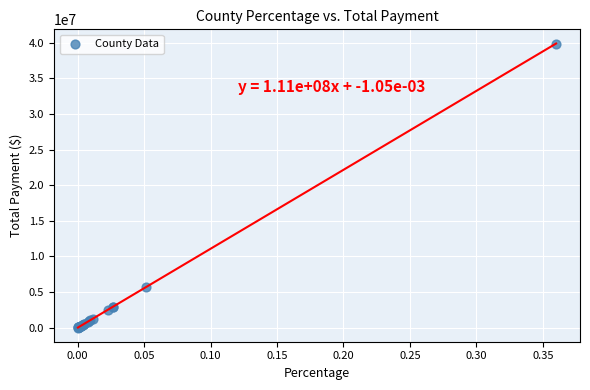

What Y value in the scatter plot is closest to 19947910?

5691576.8